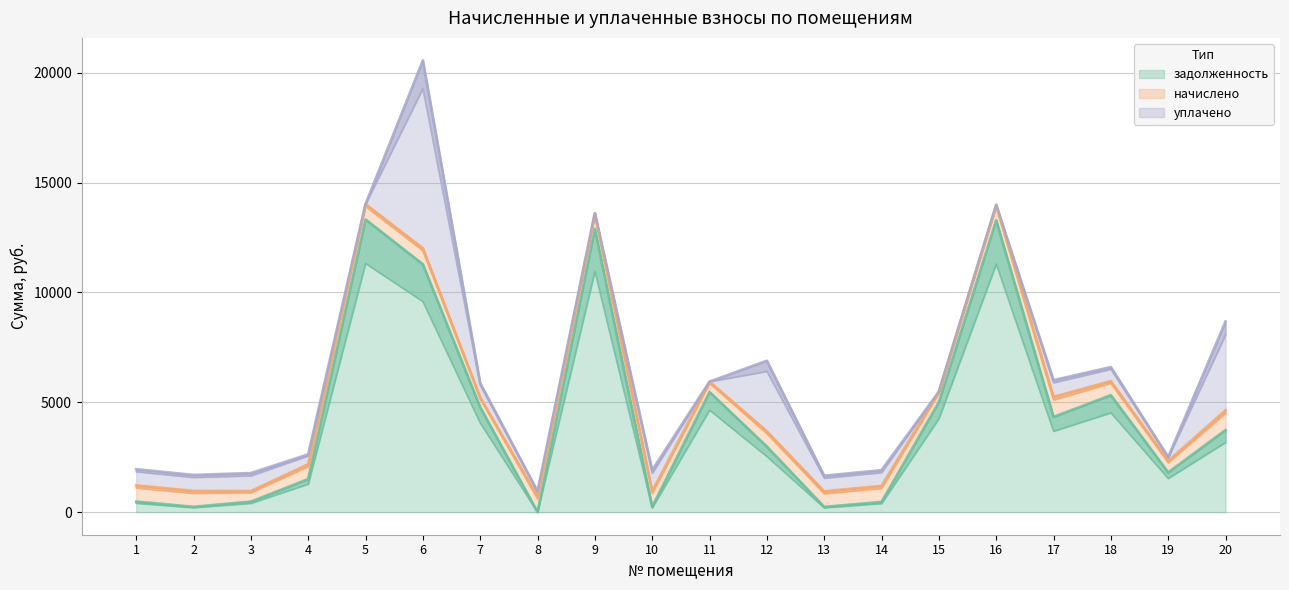

Where does the задолженность series first go above 3735?

5